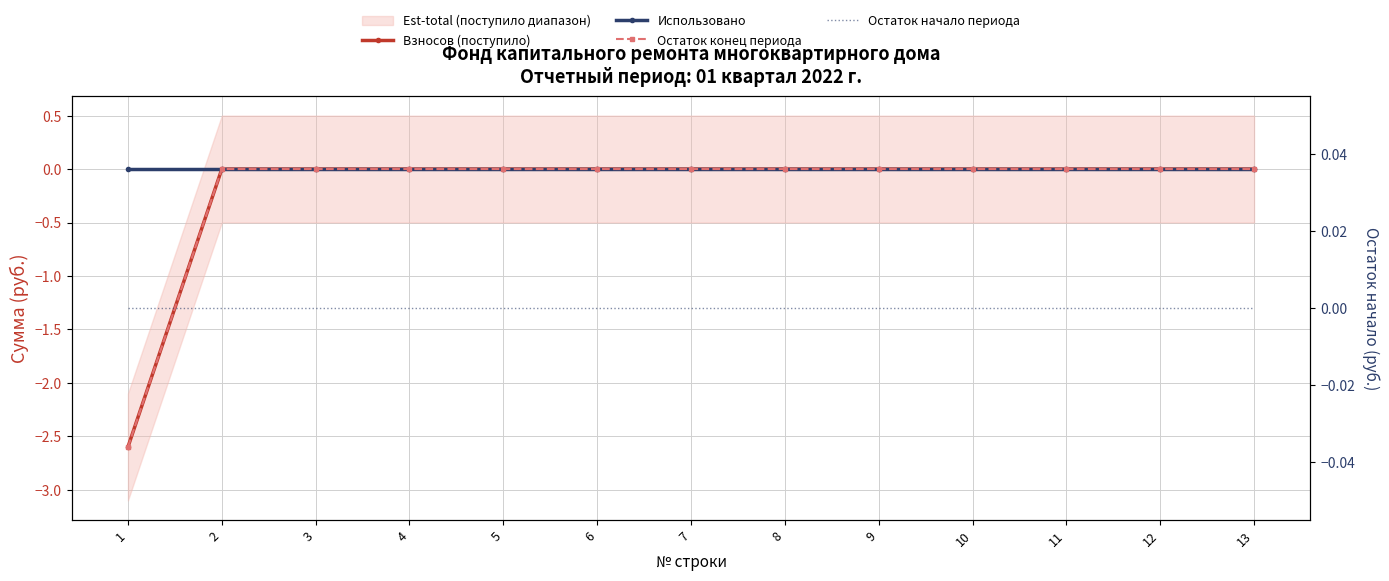

Reading left to right, transcribe all the data shown in this chart.

Взносов (поступило): -2.6	0.0	0.0	0.0	0.0	0.0	0.0	0.0	0.0	0.0	0.0	0.0	0.0
Использовано: 0.0	0.0	0.0	0.0	0.0	0.0	0.0	0.0	0.0	0.0	0.0	0.0	0.0
Остаток конец периода: -2.6	0.0	0.0	0.0	0.0	0.0	0.0	0.0	0.0	0.0	0.0	0.0	0.0
Остаток начало периода: 0.0	0.0	0.0	0.0	0.0	0.0	0.0	0.0	0.0	0.0	0.0	0.0	0.0